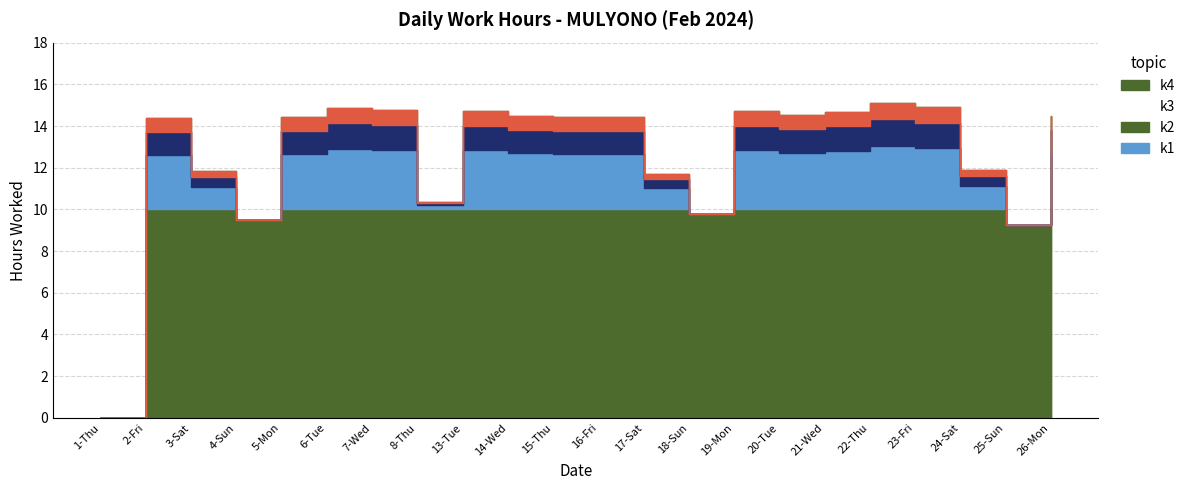

What is the label of the 16th point from the left?

20-Tue